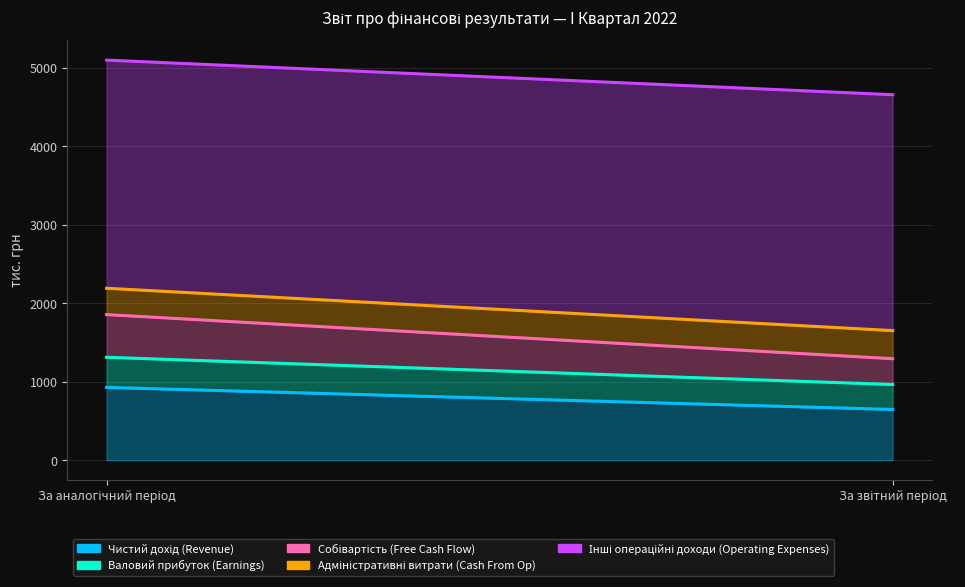

Reading right to left, what are all the values shown in this chart?

Чистий дохід (Revenue): 647	928
Валовий прибуток (Earnings): 318	384
Собівартість (Free Cash Flow): 329	544
Адміністративні витрати (Cash From Op): 358	336
Інші операційні доходи (Operating Expenses): 3007	2908